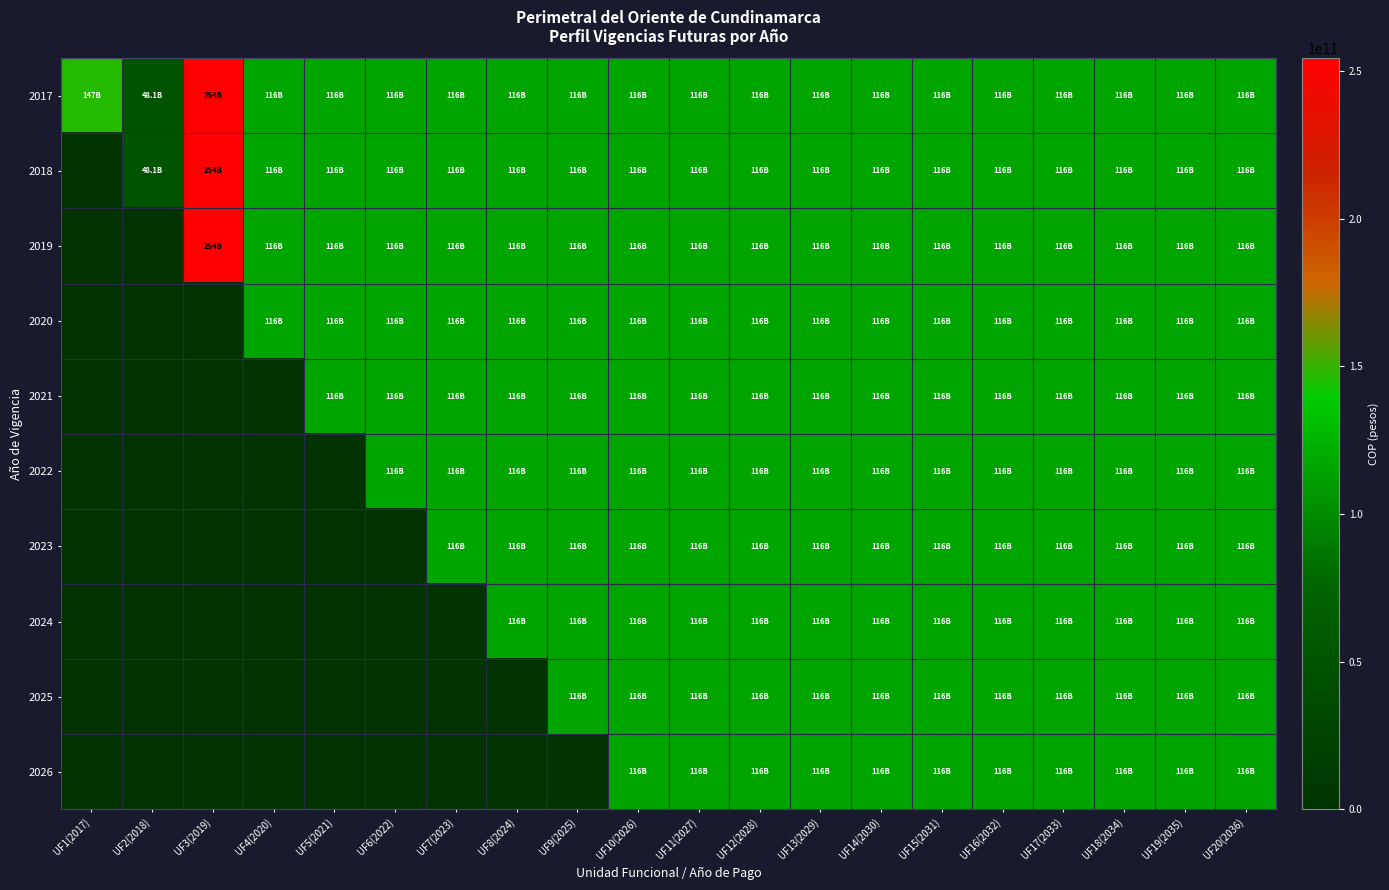

Count the number of data series in this chart.

10